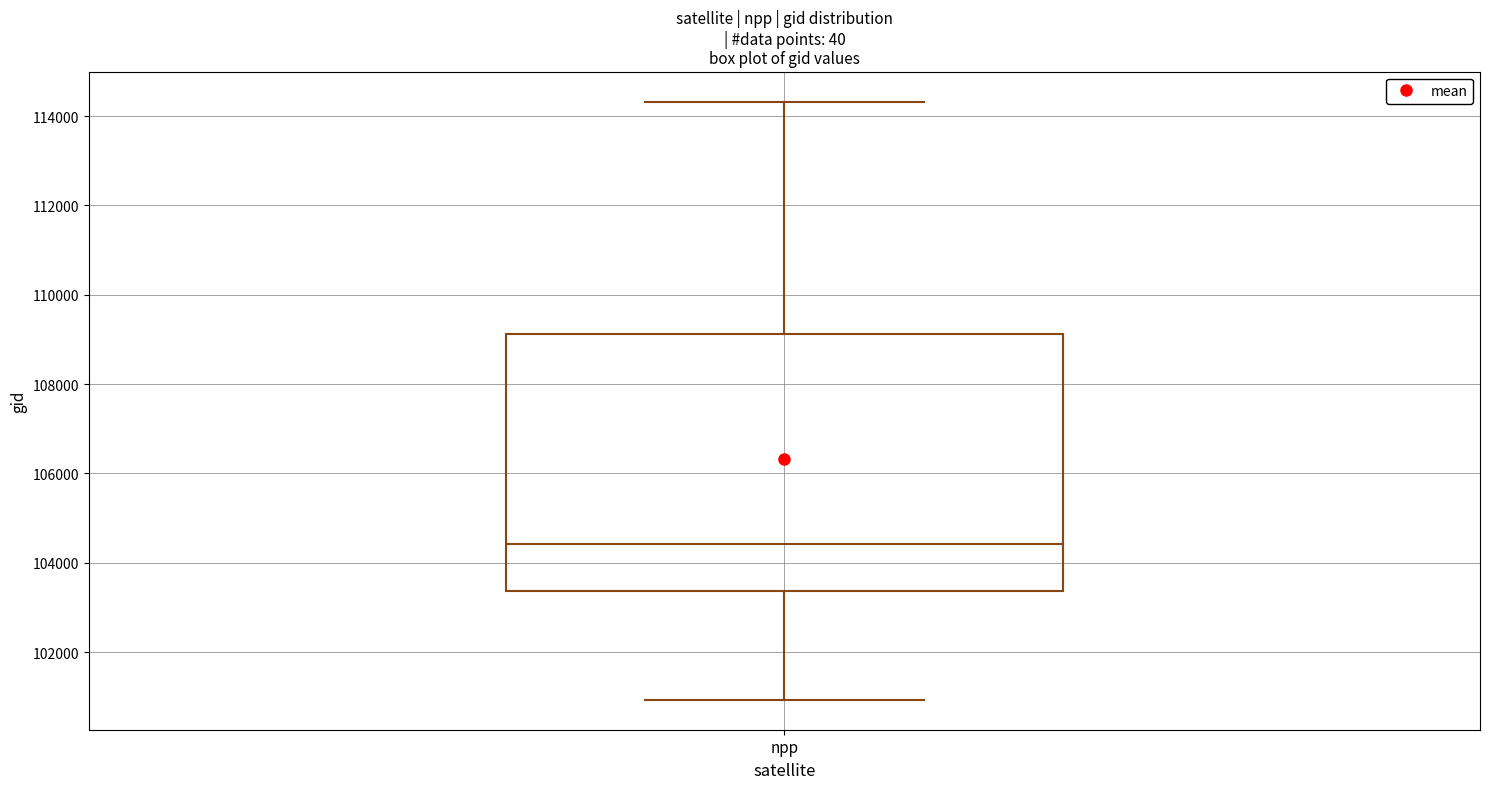

Where does the median line of the box for npp sit on the y-axis? The values are not printed on the chart, so give them approximately, as read against the axis.

104400